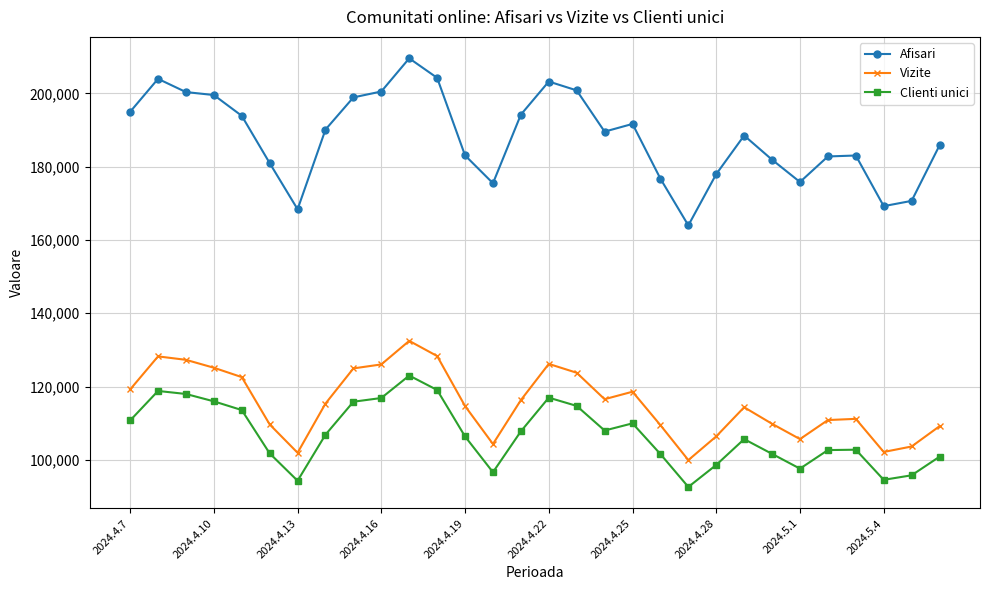

At how many categories does at least one series exceed 142348?

30